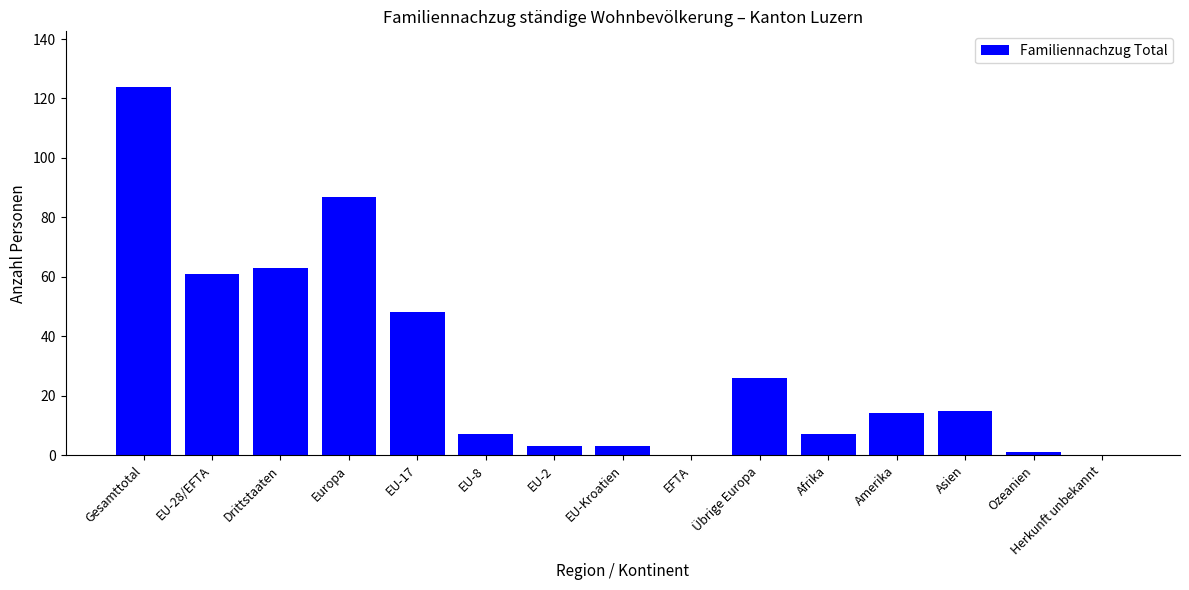

Between EFTA and EU-28/EFTA, which is larger?

EU-28/EFTA